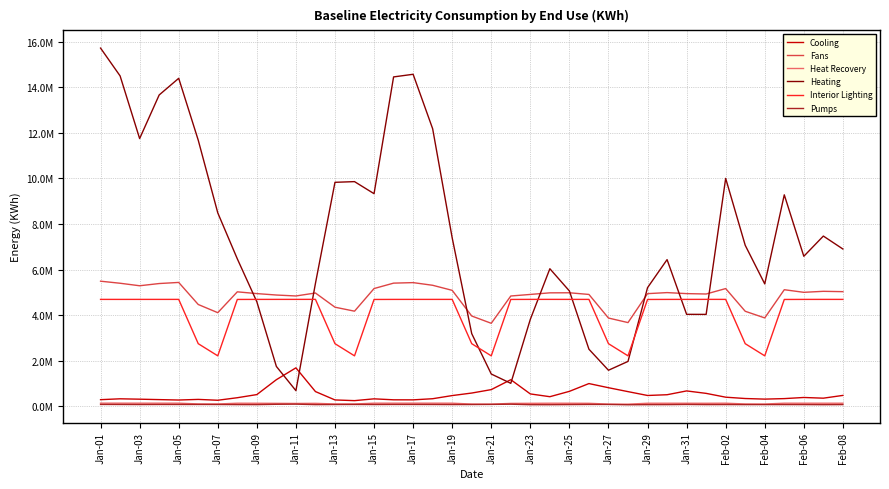

In Interior Lighting, how many points are higher than both neighbors (excluding endpoints)?

9